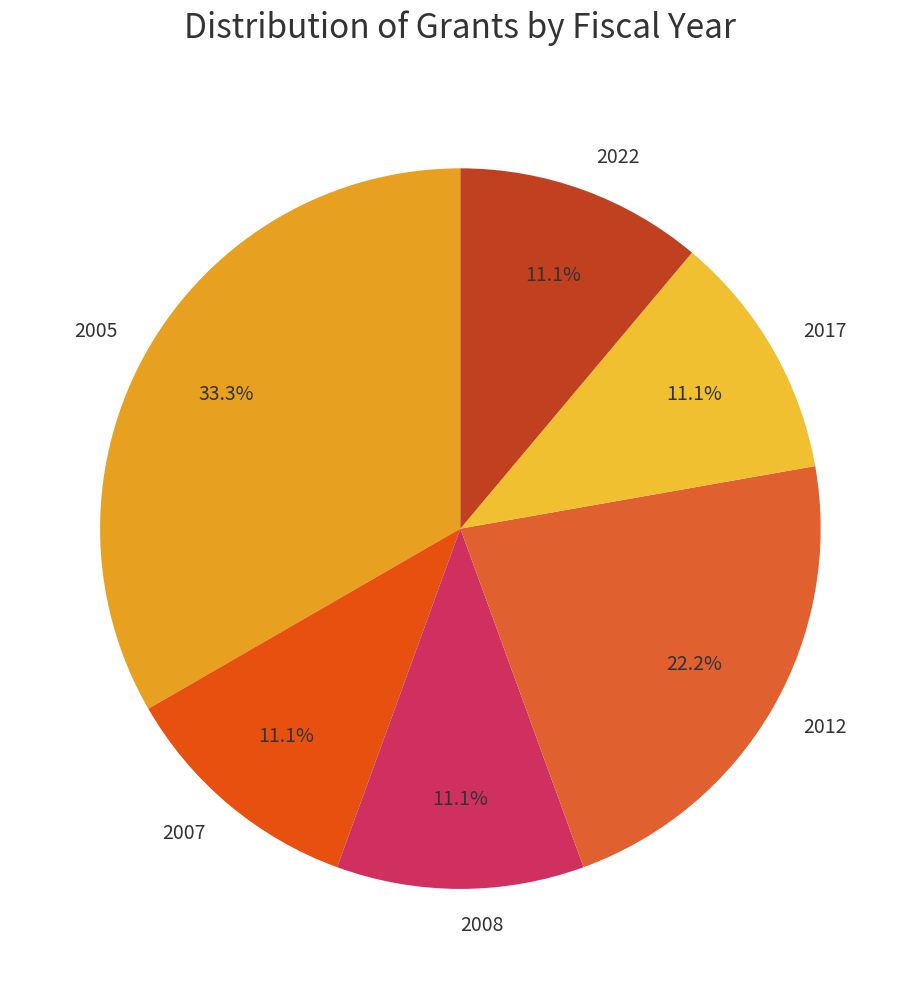

What is the ratio of the value at 2012 to the value at 2007?

2.0